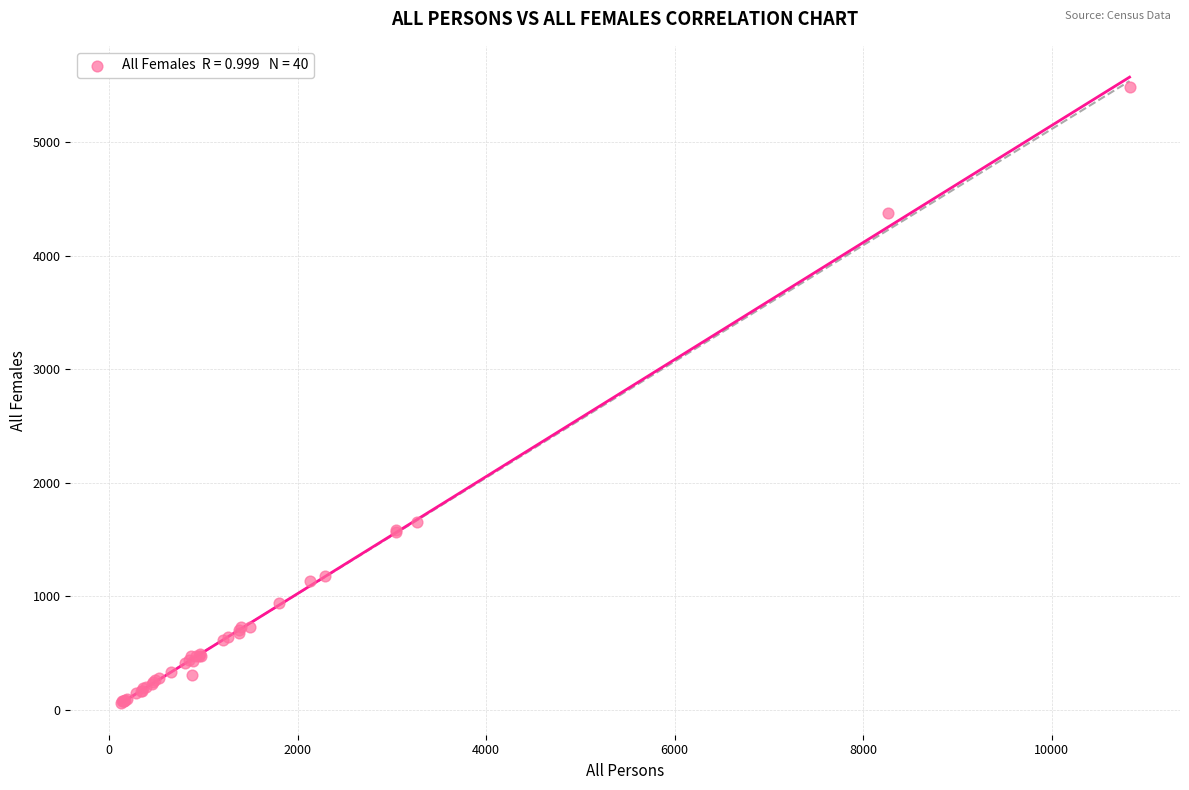

What Y value in the scatter plot is closest to 2773?

1653